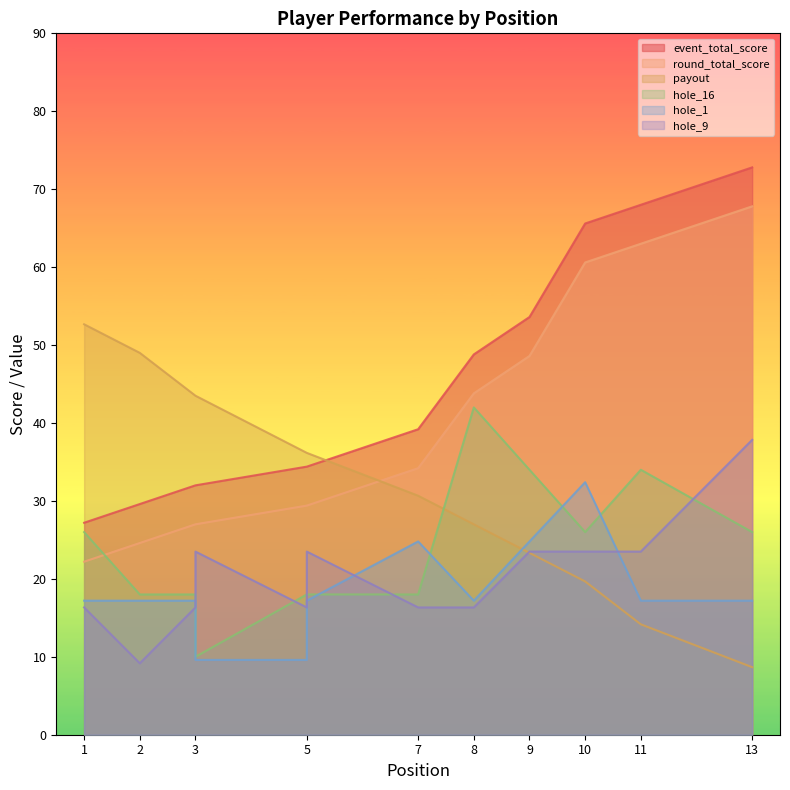

How many lines are shown in the chart?

6